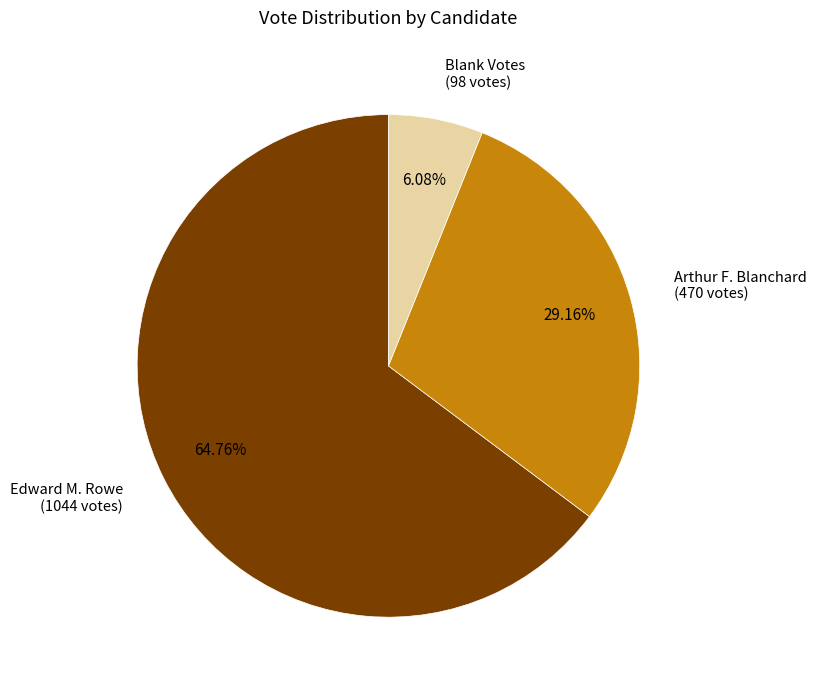

Count the number of slices in the pie.

3